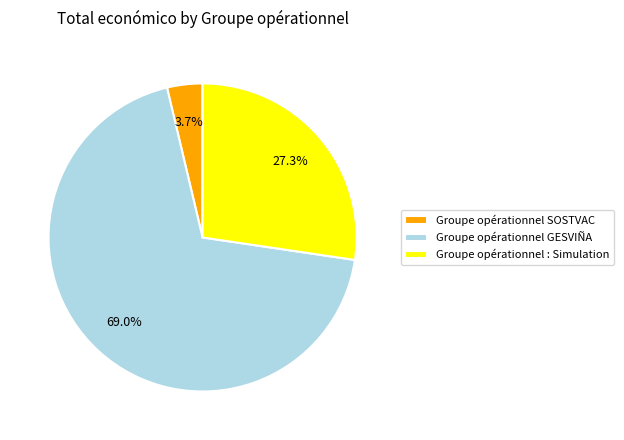

What is the ratio of the value at Groupe opérationnel GESVIÑA to the value at Groupe opérationnel SOSTVAC?

18.6